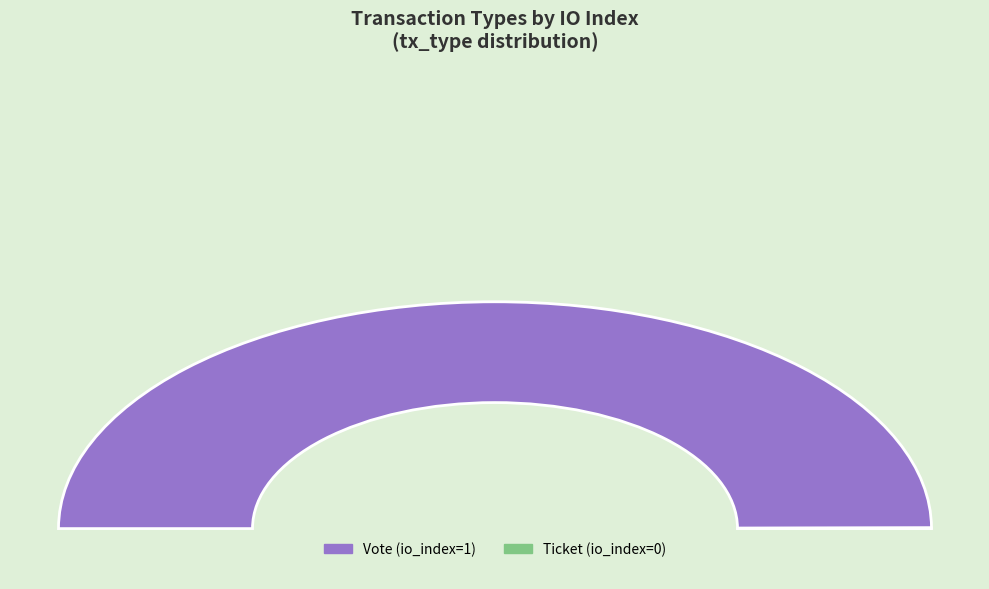

To the nearest percent, what is the difference between the largest and smallest slice percentages?

100%